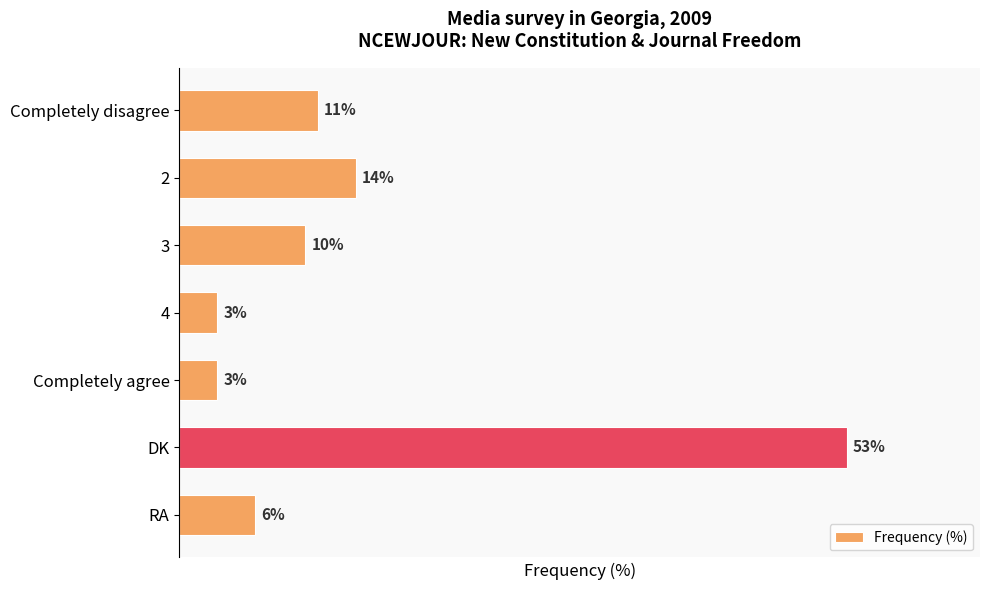

Which label corresponds to the largest value in the chart?

DK